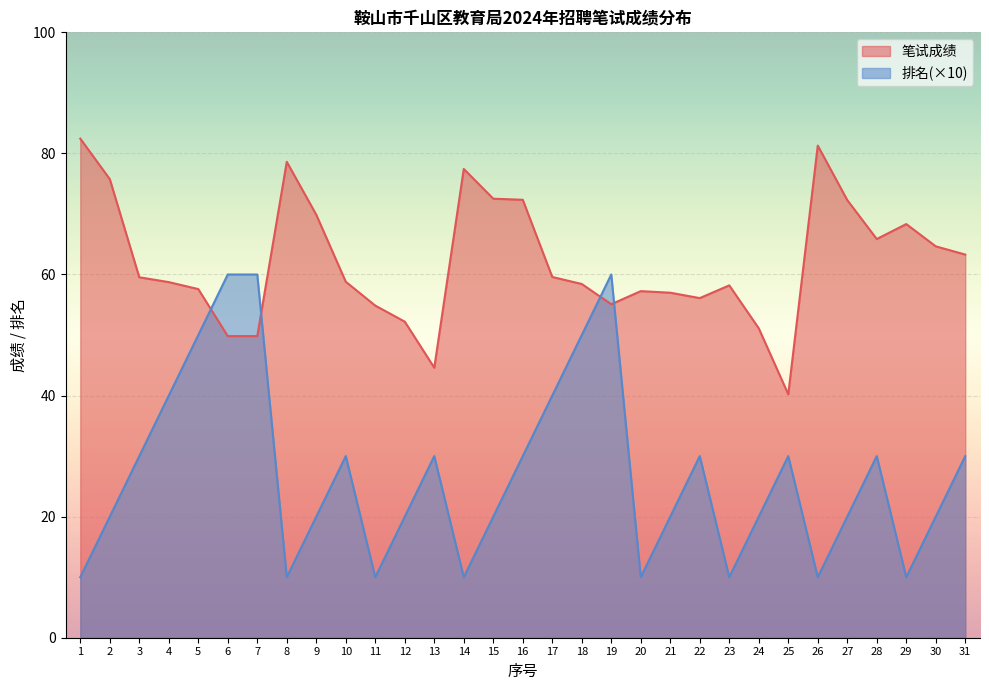

What is the minimum value shown in the chart?

10.0